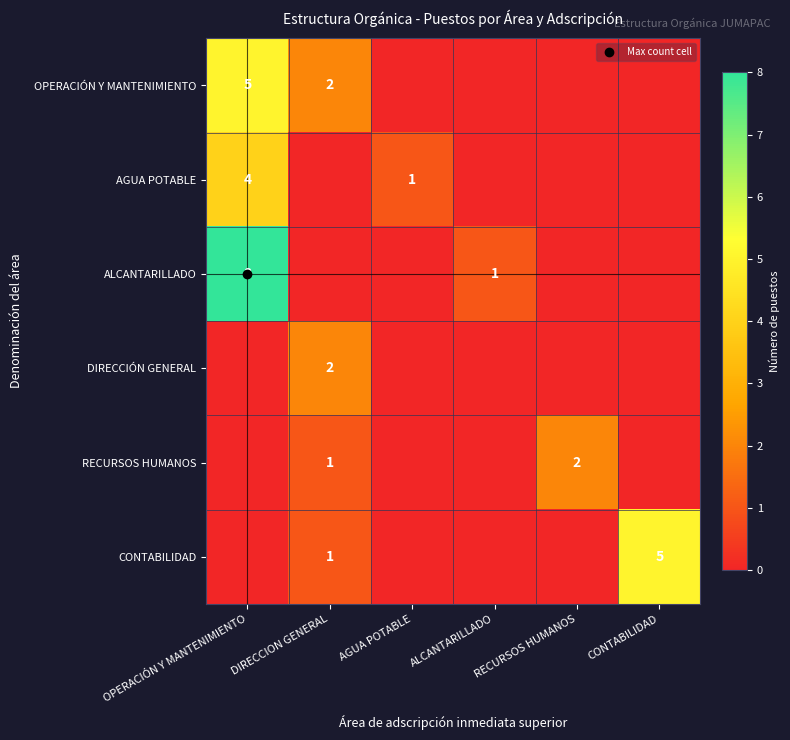

Between DIRECCION GENERAL and CONTABILIDAD, which series saw the biggest shift?

CONTABILIDAD